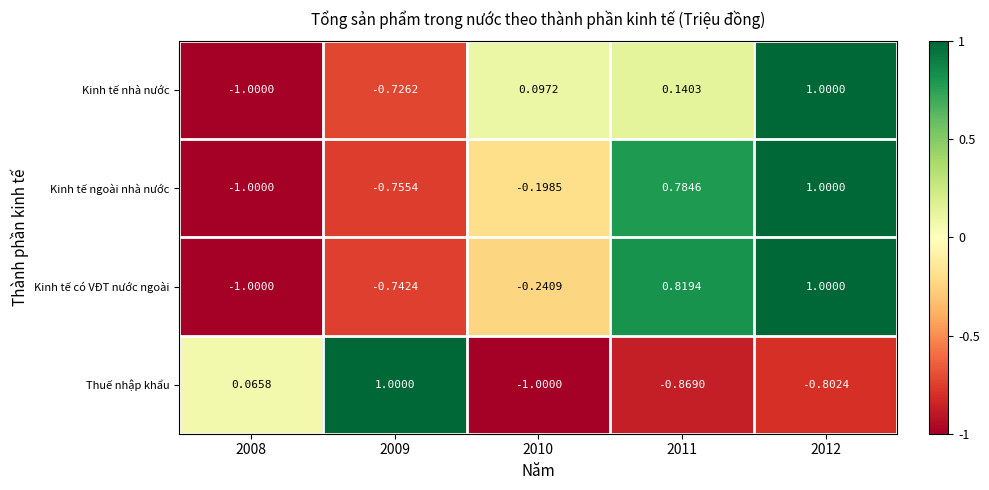

At 2010, list the series in order from largest to smallest.

Kinh tế nhà nước, Kinh tế ngoài nhà nước, Kinh tế có VĐT nước ngoài, Thuế nhập khẩu